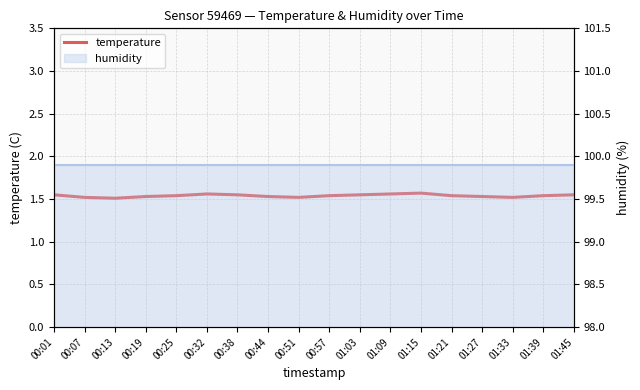

Rank the categories by value from highest to lowest.

01:15, 00:32, 01:09, 00:01, 00:38, 01:03, 01:45, 00:25, 00:57, 01:21, 01:39, 00:19, 00:44, 01:27, 00:07, 00:51, 01:33, 00:13